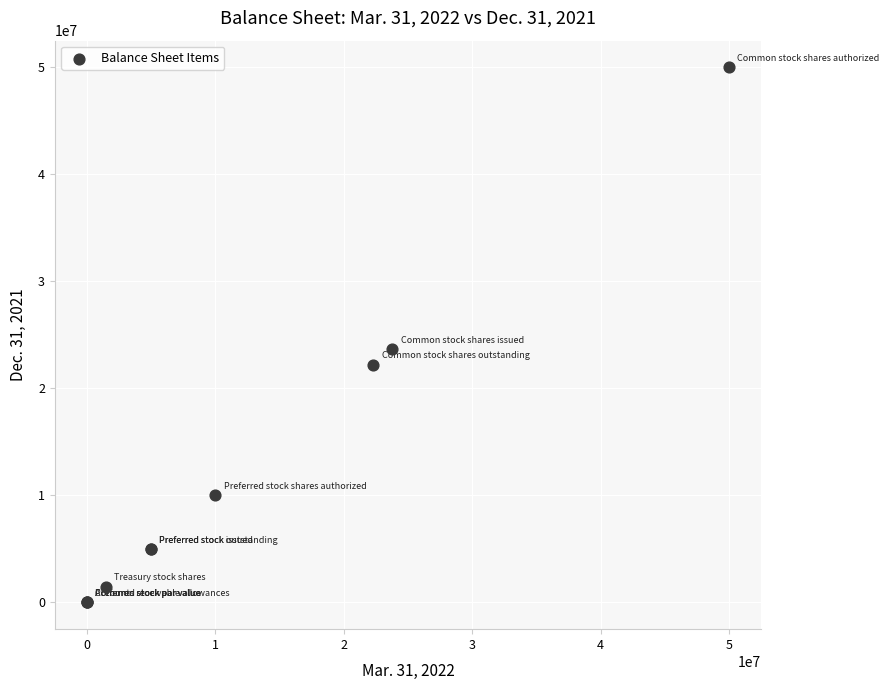

What Y value in the scatter plot is closest to 25000000?

23707000.0